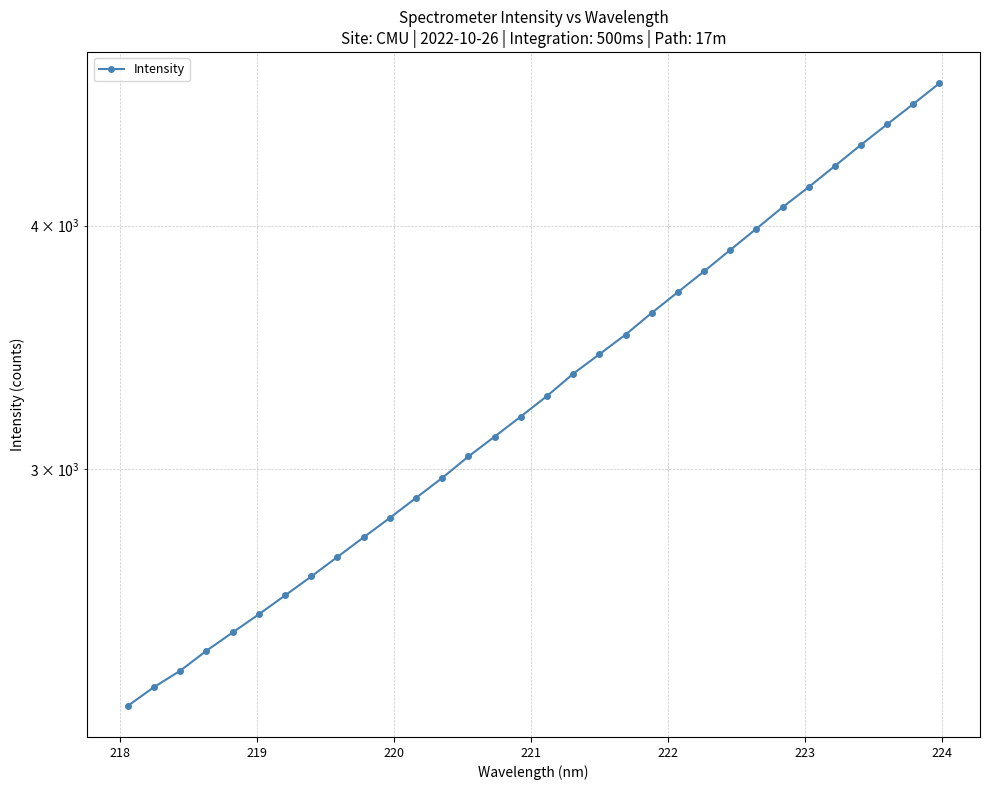

Is this an area chart (filled region under the line)?

No